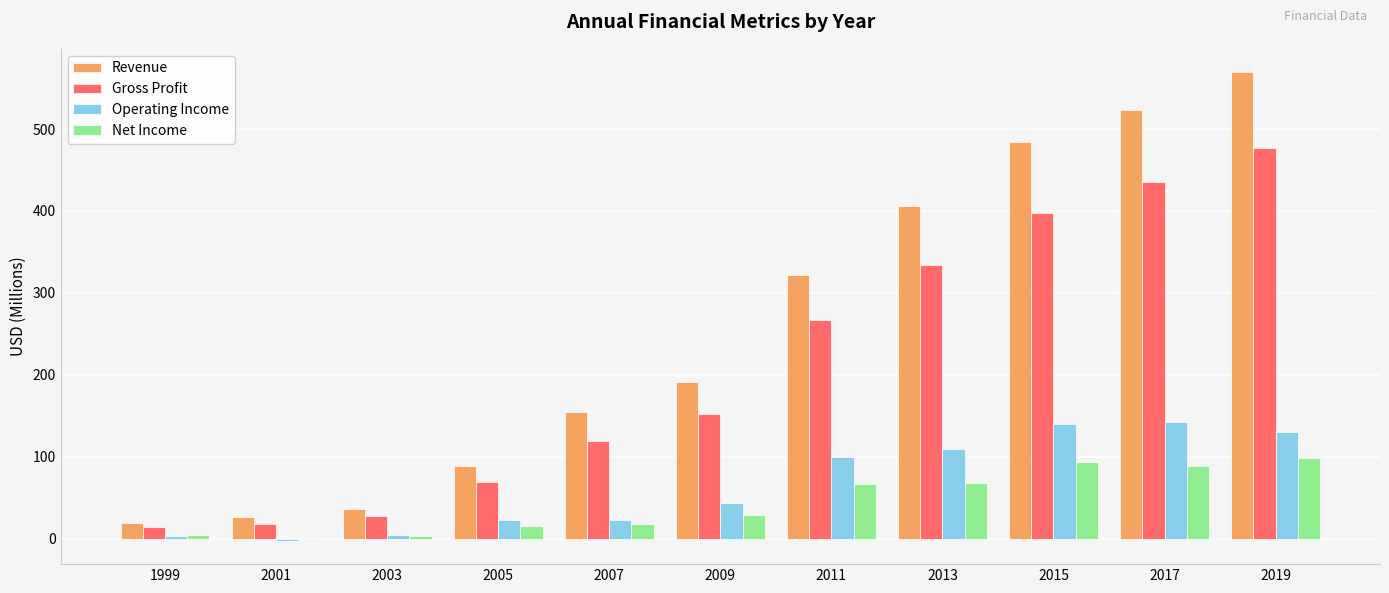

What is the sum of the Gross Profit values at 2007 and 2009?

271.0